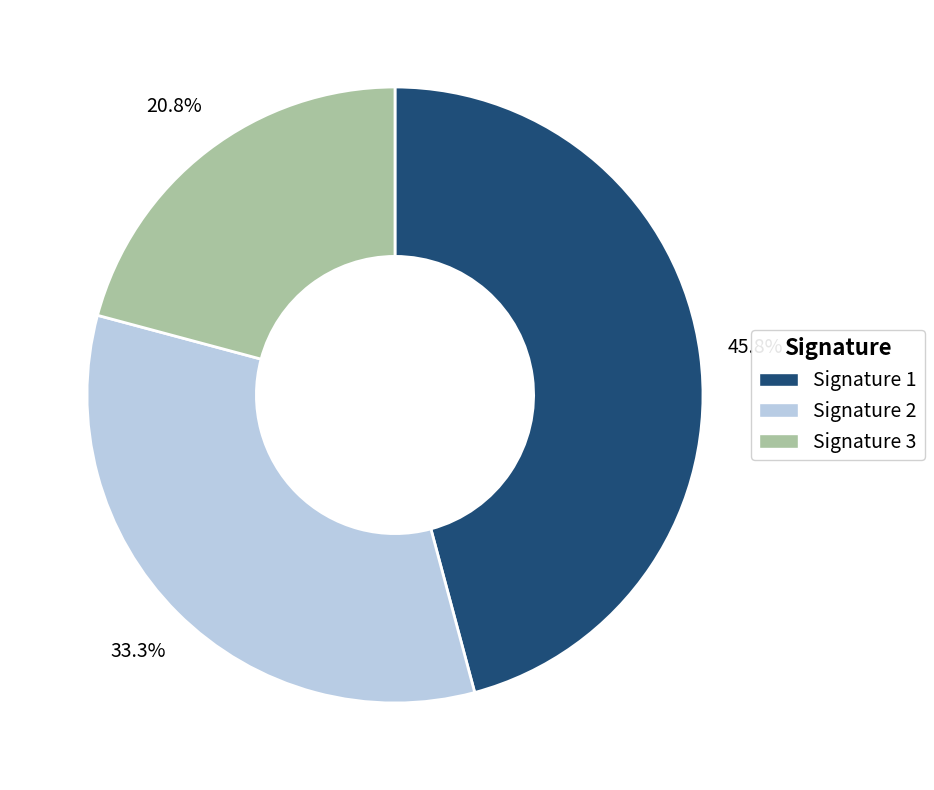

Is there a majority slice in this chart?

No